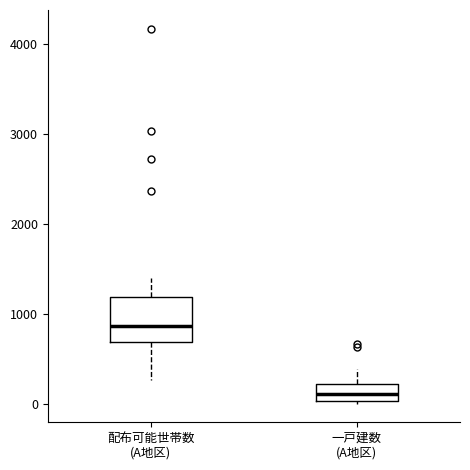

Where is the upper edge of the box for 配布可能世帯数 (A地区) on the y-axis? The values are not printed on the chart, so give them approximately, as read against the axis.

1200